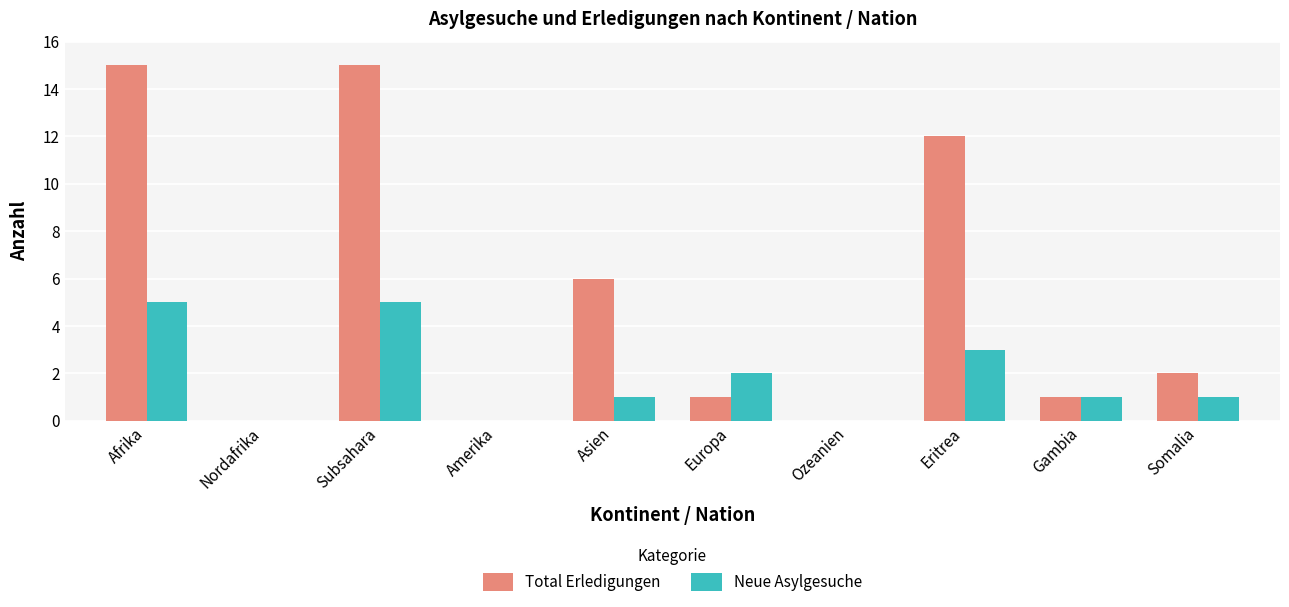

The value of Total Erledigungen at Subsahara is 15. True or false?

True